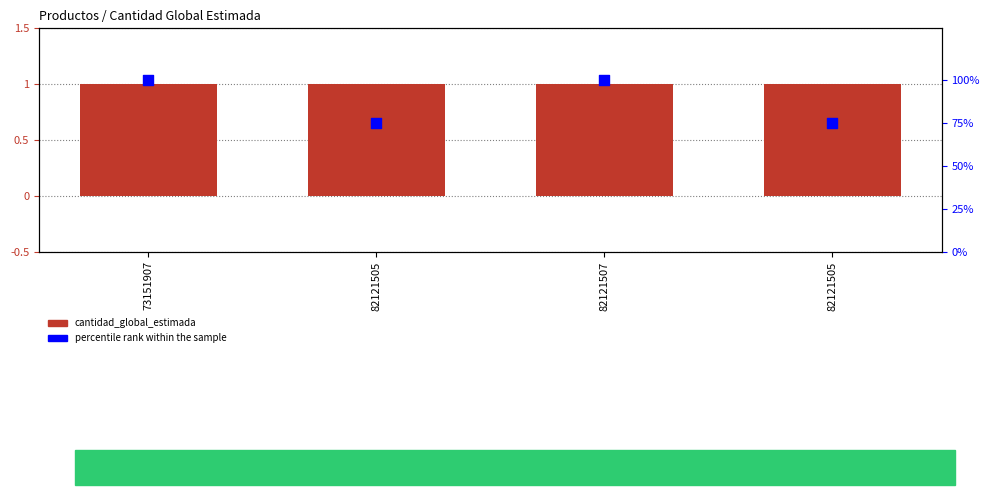

What are all the series names shown in the legend?

cantidad_global_estimada, percentile rank within the sample